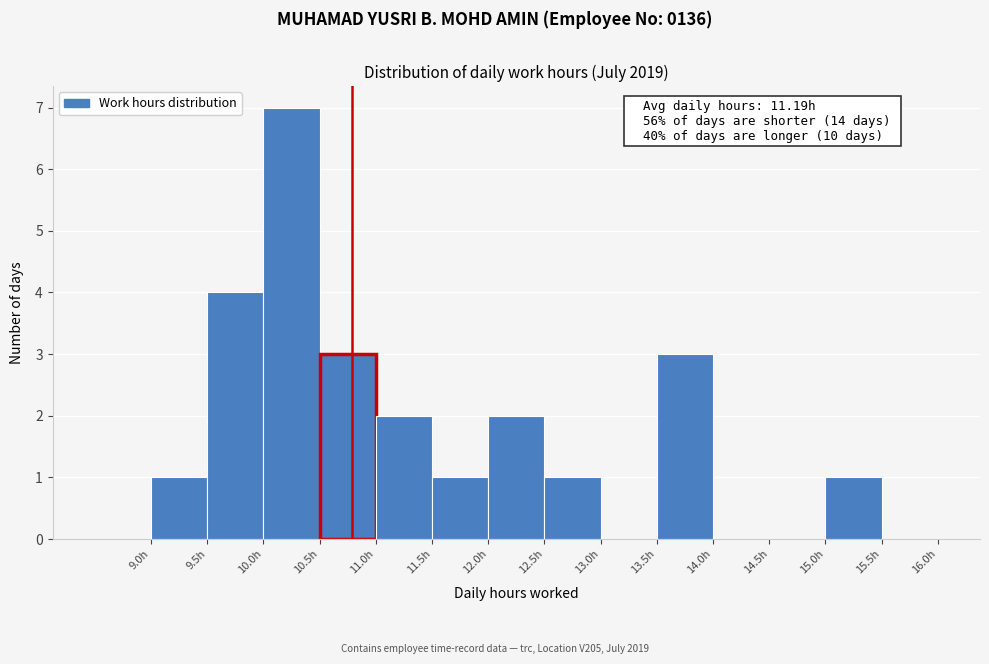

Which range on the x-axis has the tallest bar?

10.0 to 10.5